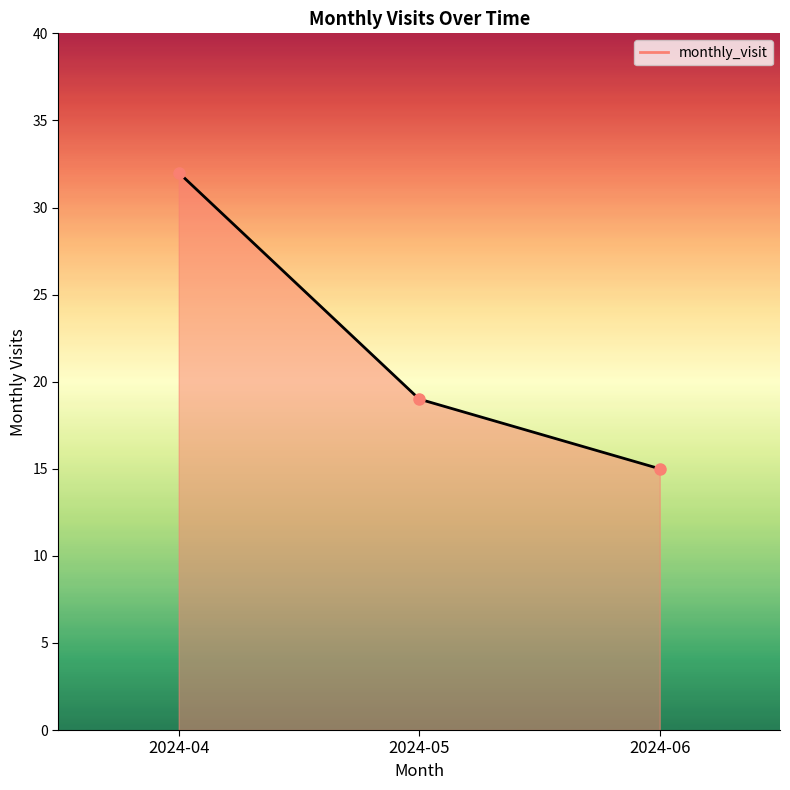

What is the ratio of the value at 2024-06 to the value at 2024-04?

0.5